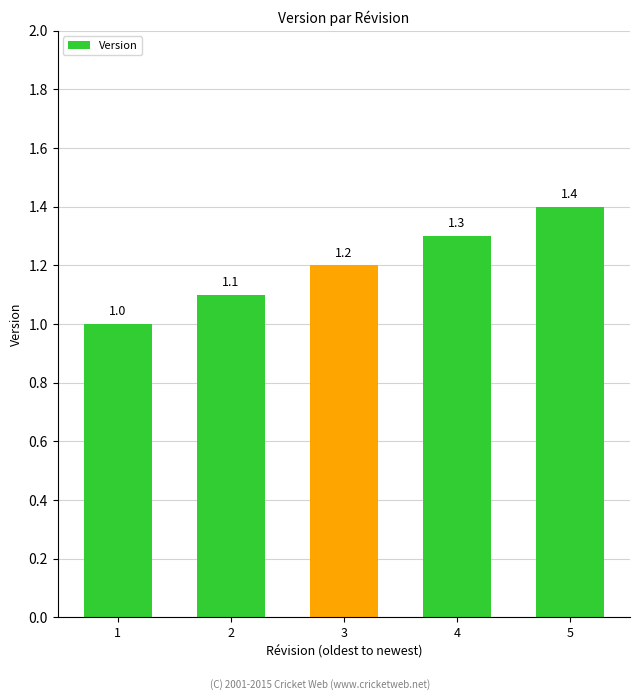

List the labels in order of value, largest first.

5, 4, 3, 2, 1